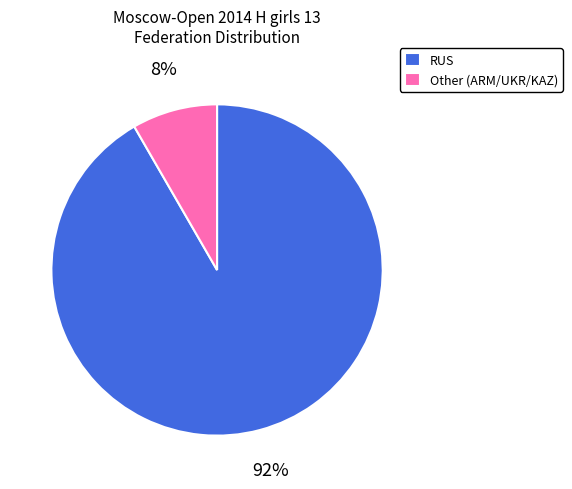

To the nearest percent, what portion does RUS represent?

92%